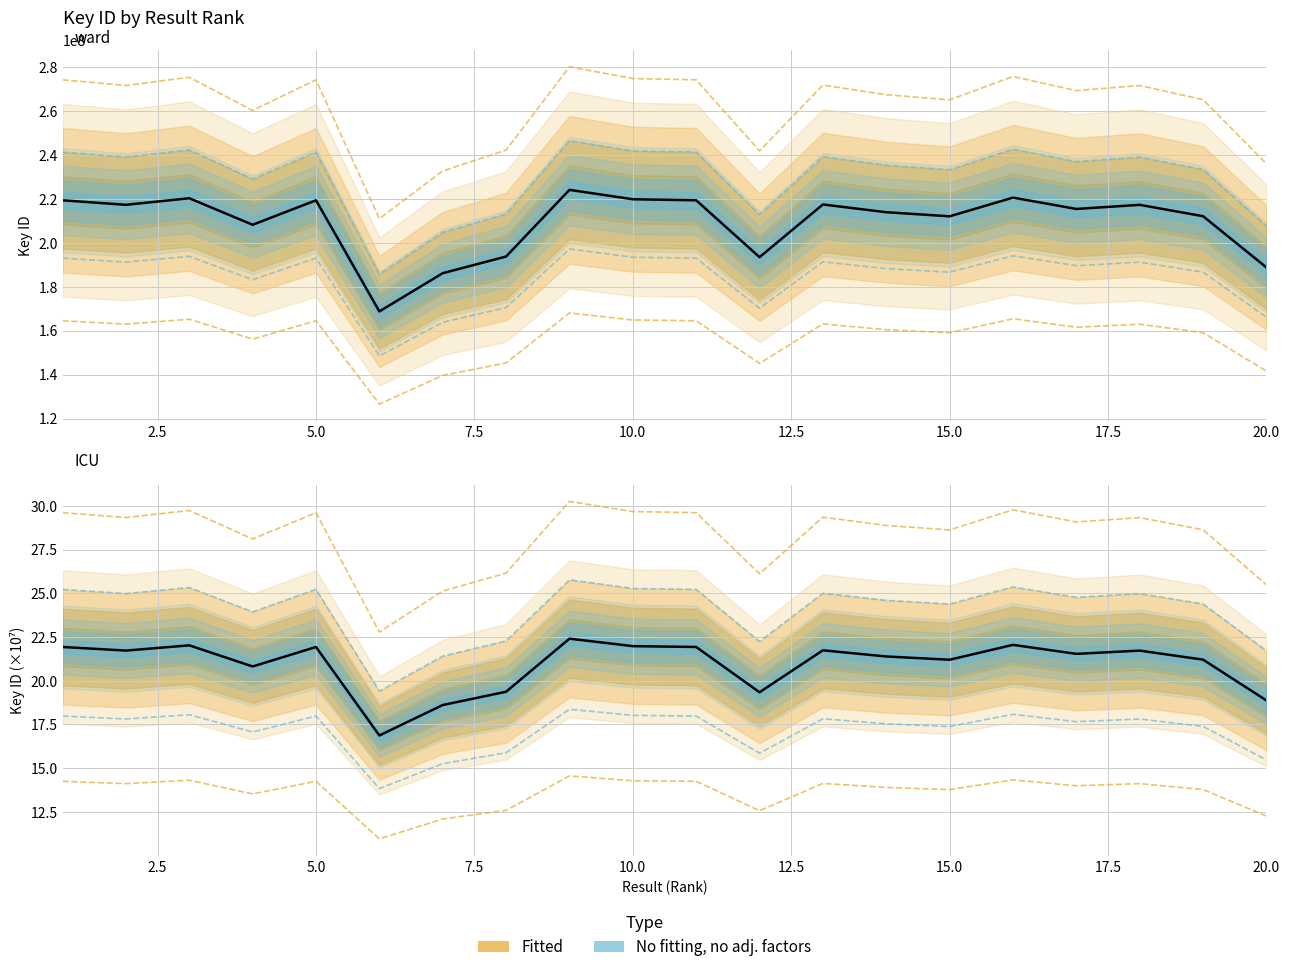

Approximately how many times larger is the value at 9 compared to 5?

1.0